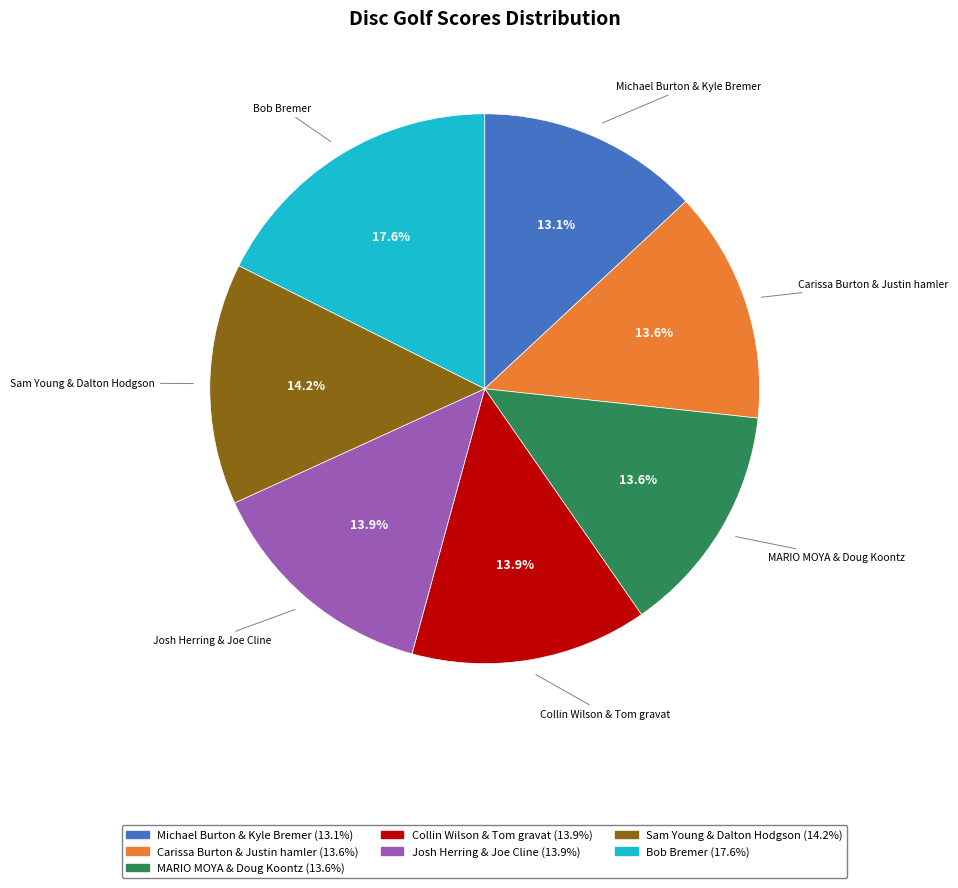

What is the total percentage of Bob Bremer and Michael Burton & Kyle Bremer?

30.7%